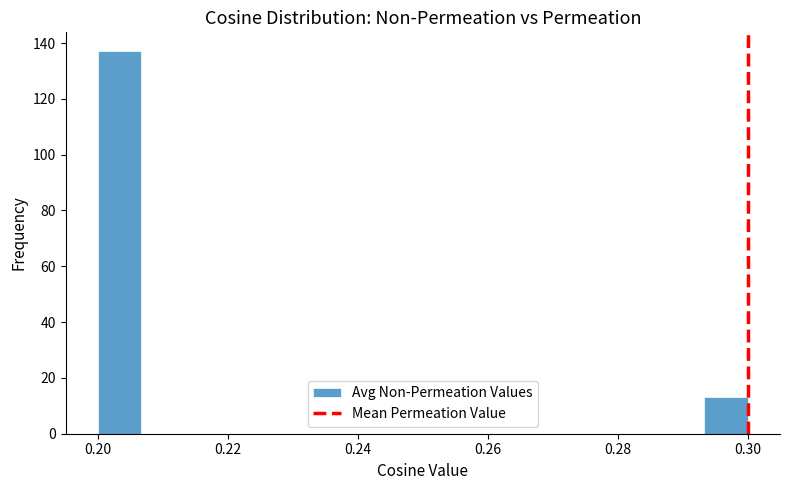

Around what value on the x-axis is the tallest bar? Give the approximate position of its centre, as read against the axis.

0.204